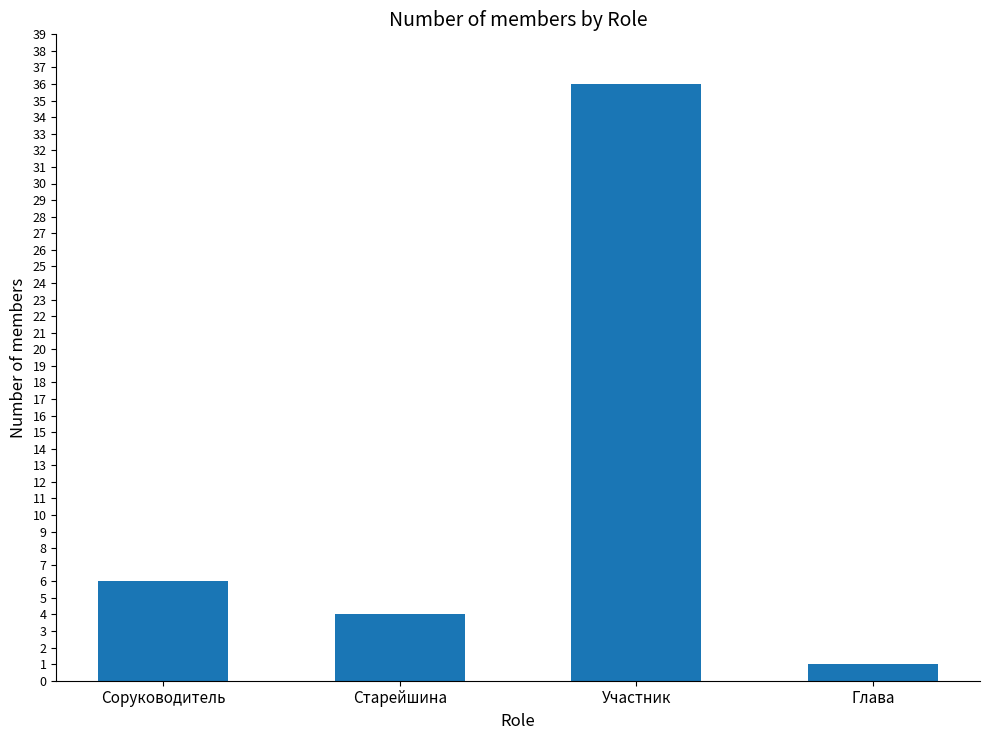

Where is the data nearest to the value 18?

Соруководитель